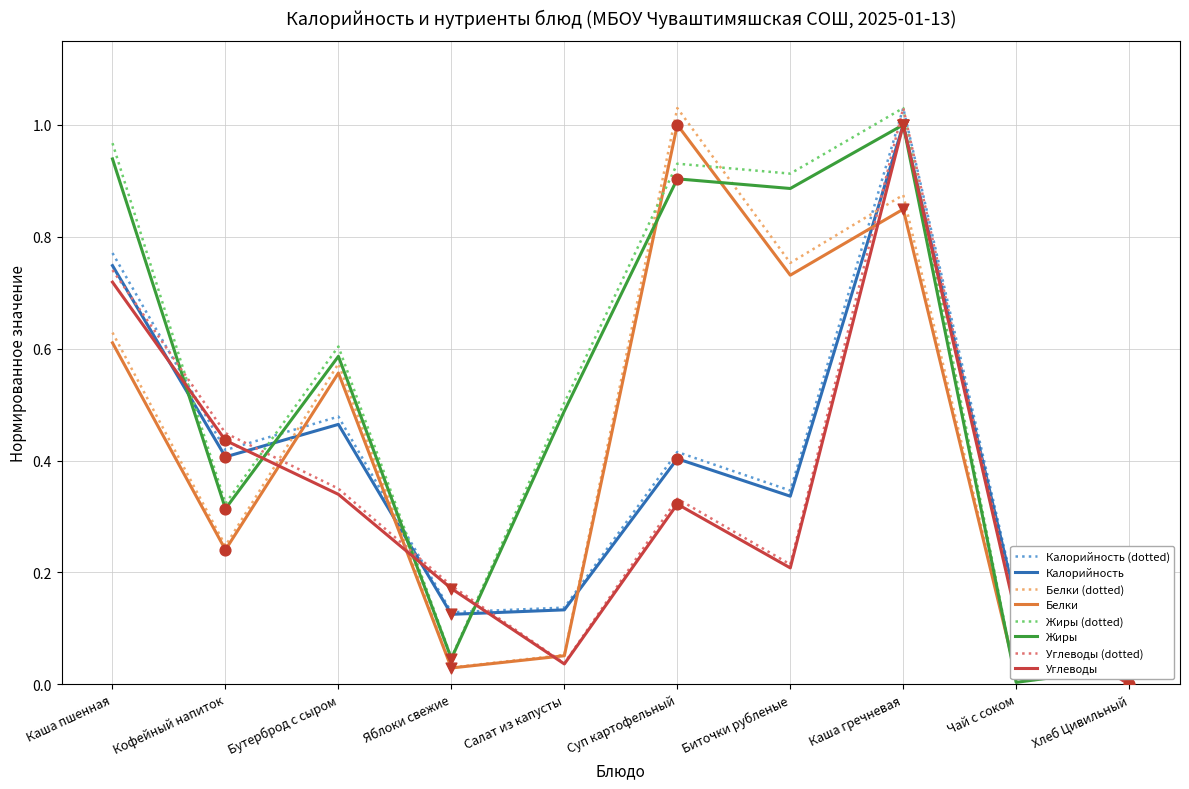

At how many categories does at least one series exceed 0?

10